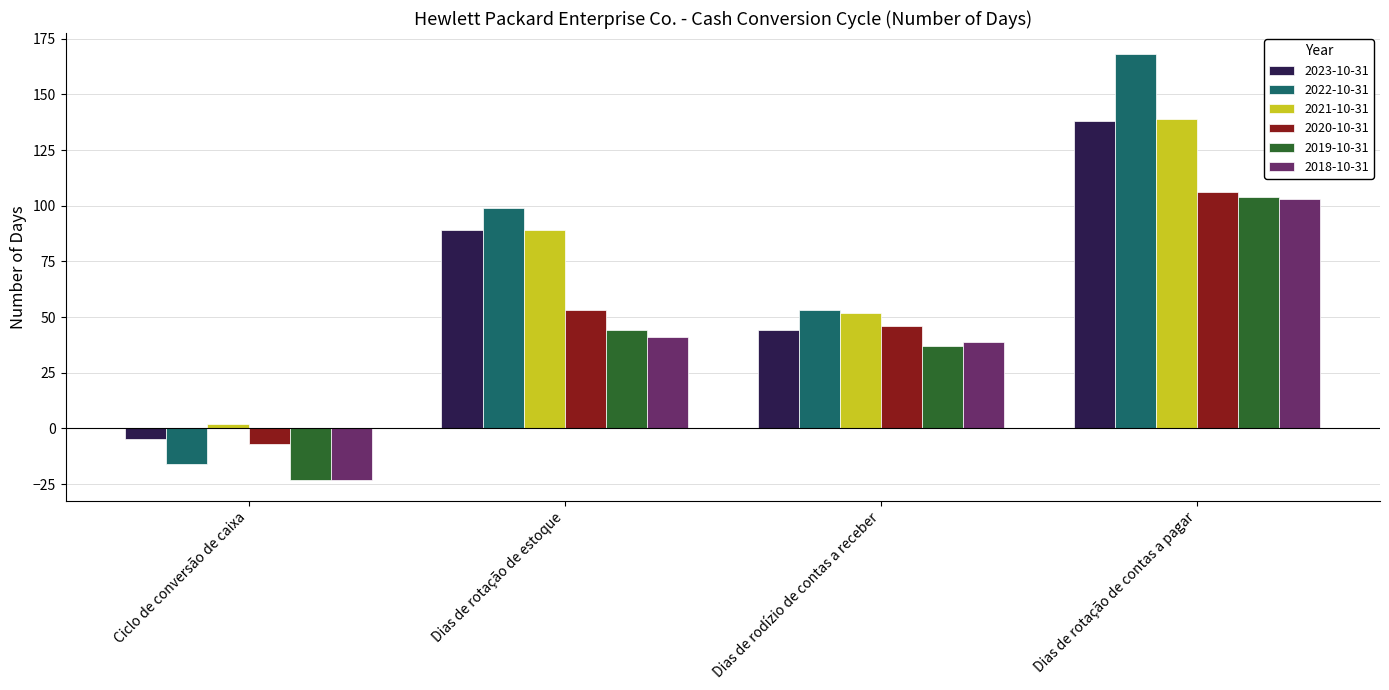

What is the value of the 2023-10-31 bar at the 3rd from the left?

44